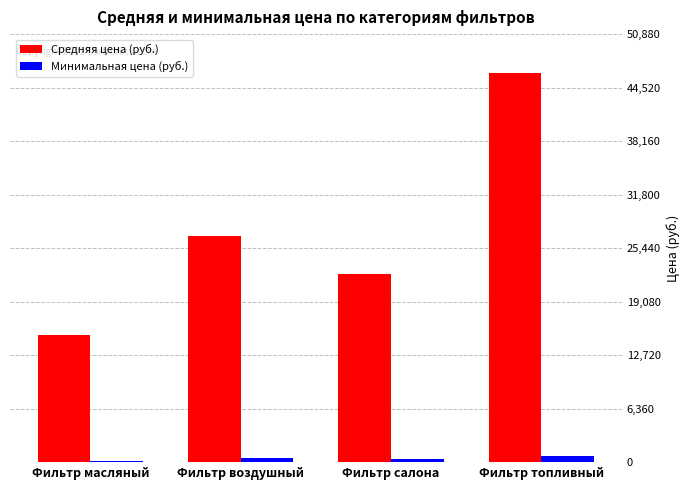

What is the difference between the Средняя цена (руб.) values at Фильтр топливный and Фильтр воздушный?

19356.0